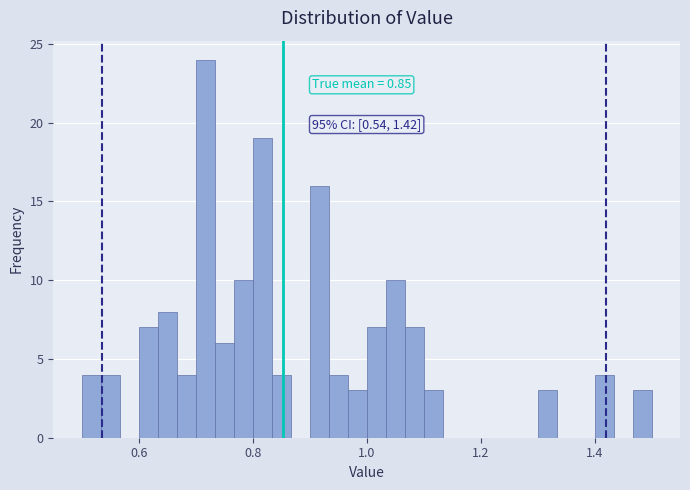

Around what value on the x-axis is the tallest bar? Give the approximate position of its centre, as read against the axis.

0.72